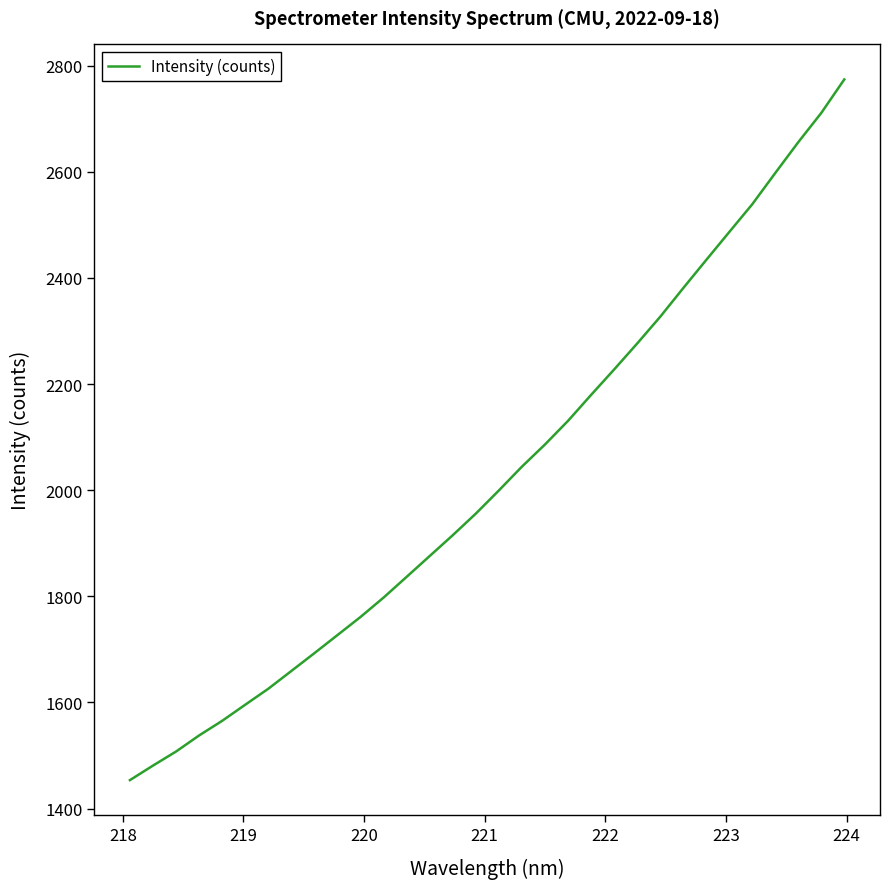

What is the difference between the maximum and minimum values?

1320.2